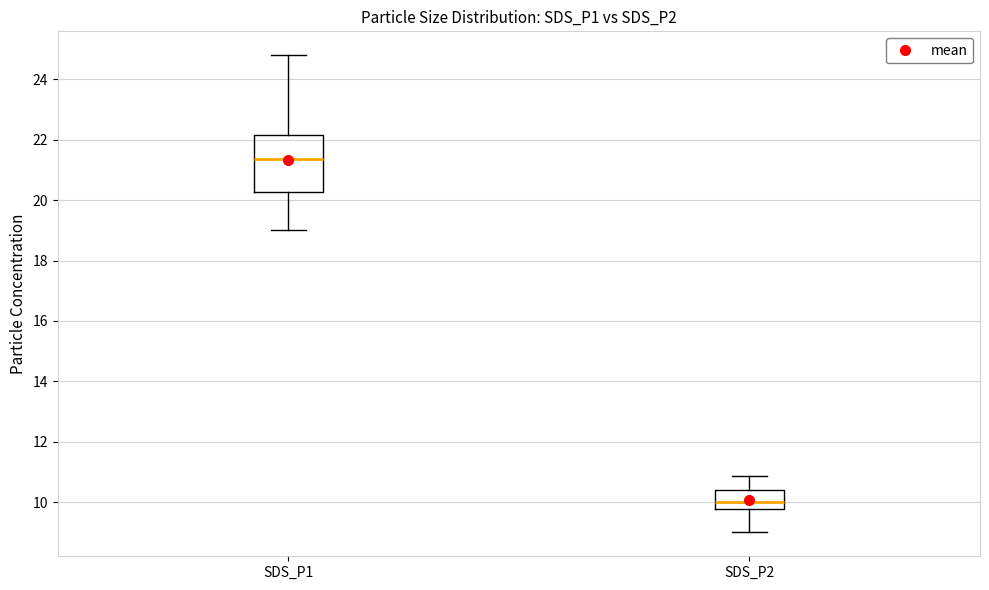

Which box's median line is the lowest?

SDS_P2